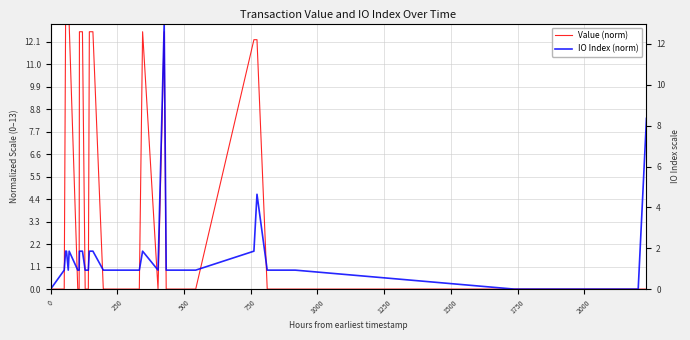

Count the number of categories in the chart.

40